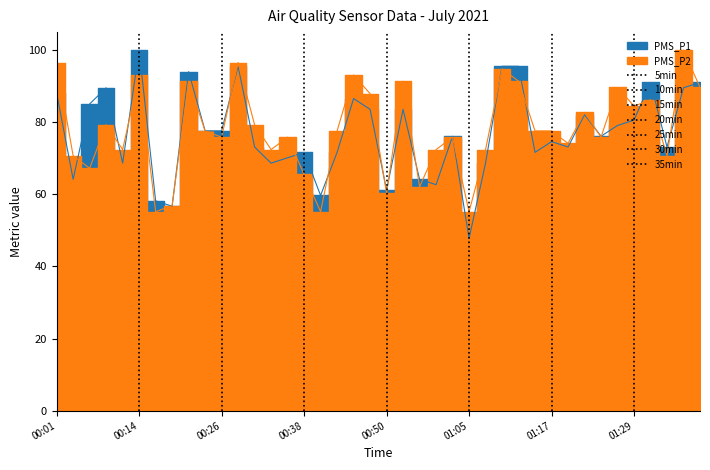

At 00:48, list the series in order from smallest to largest.

PMS_P1, PMS_P2